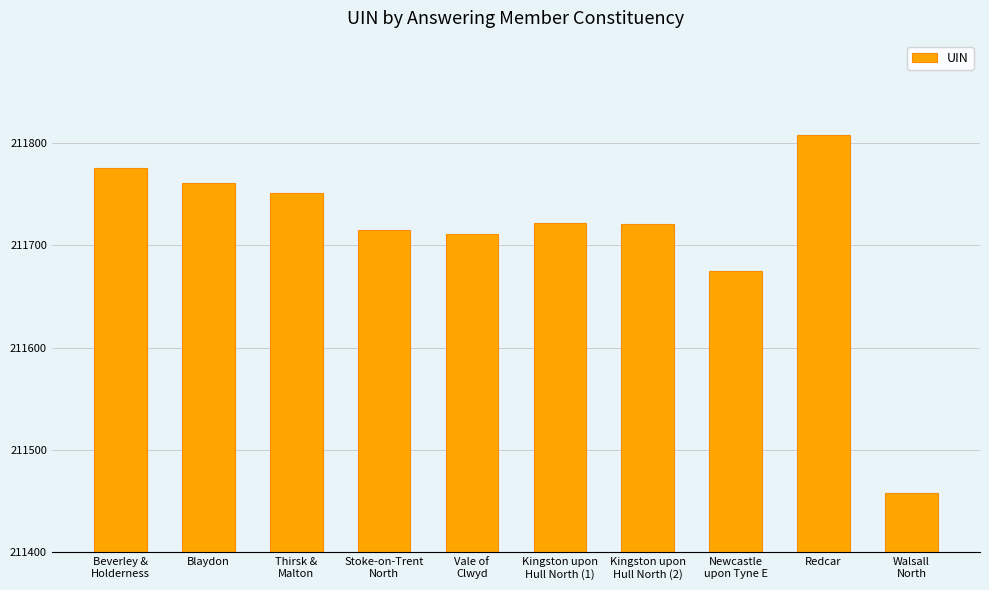

What is the minimum value shown in the chart?

211458